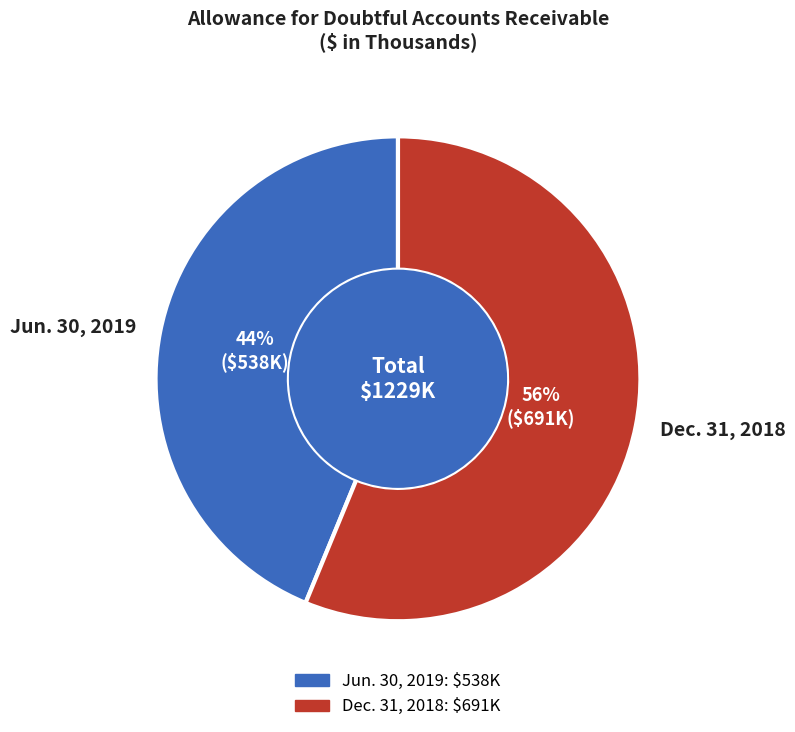

Combined, do Dec. 31, 2018 and Jun. 30, 2019 account for over 50%?

Yes